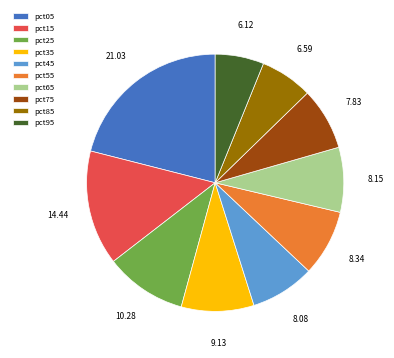

Which has a higher value, pct15 or pct65?

pct15